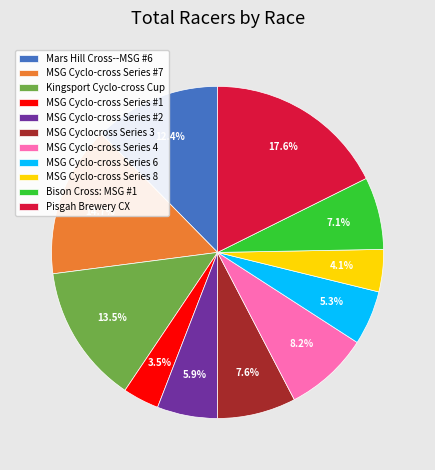

Does any single category account for the majority?

No